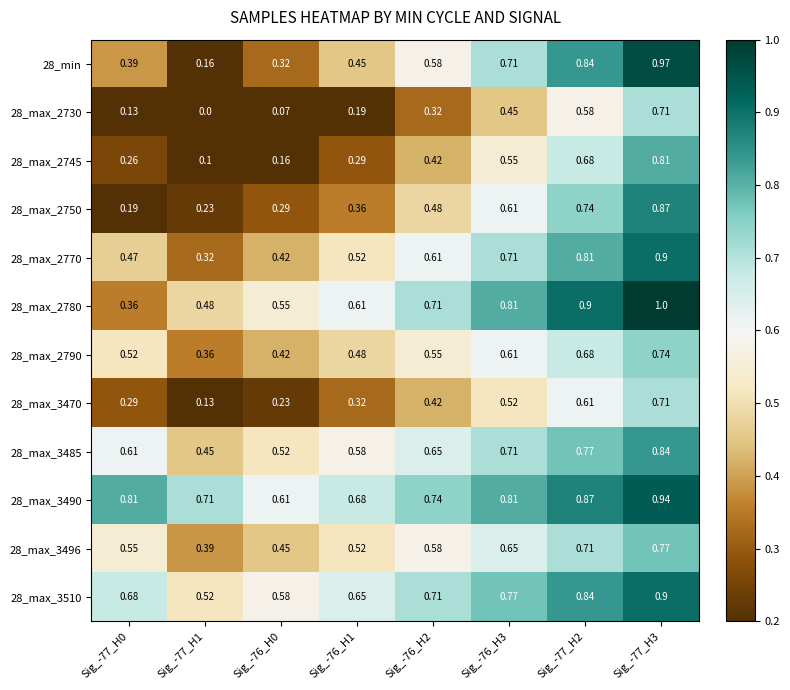

What is the greatest value displayed?

1.0